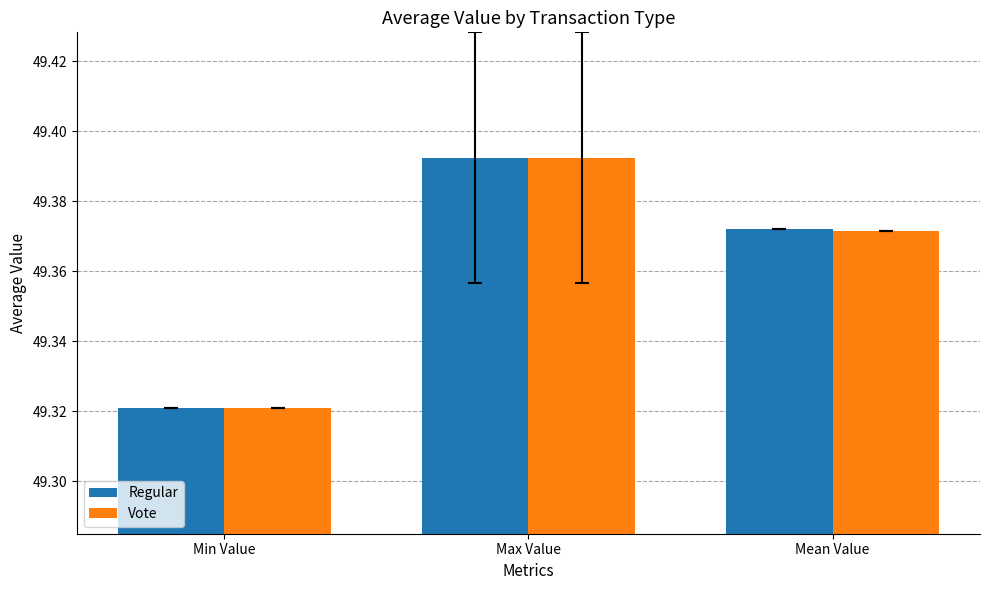

The Regular series shows 82.4 at Mean Value. True or false?

False